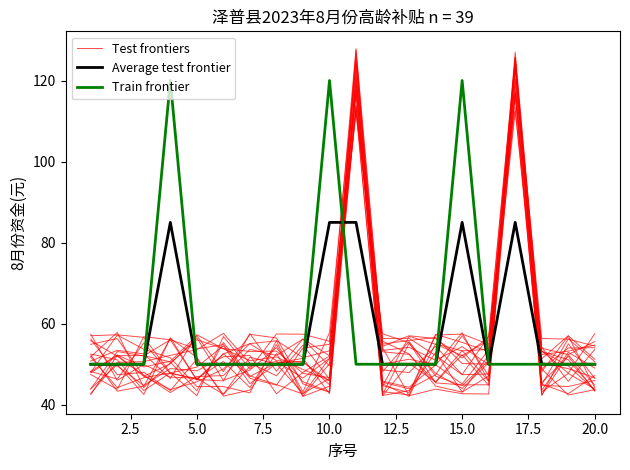

How many lines are shown in the chart?

3